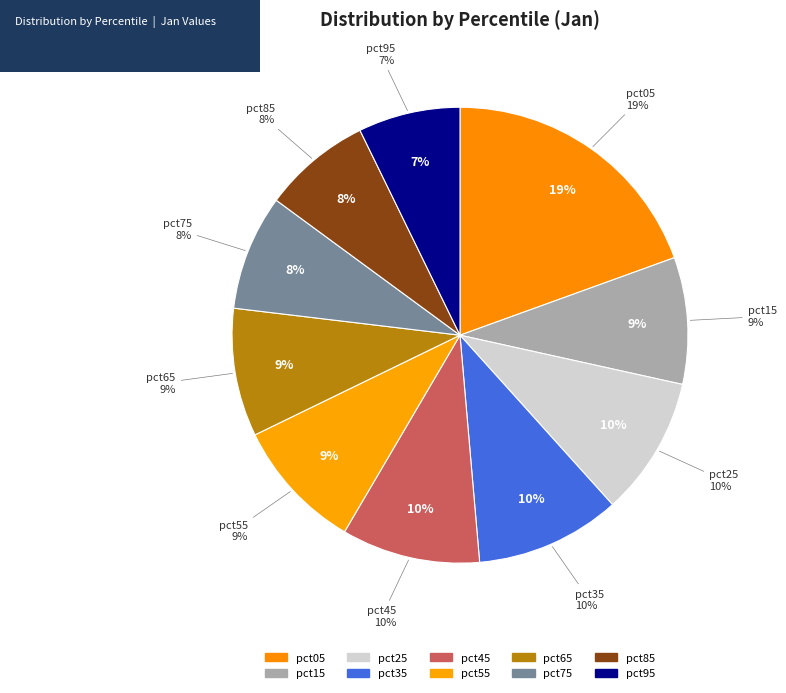

Count the number of slices in the pie.

10